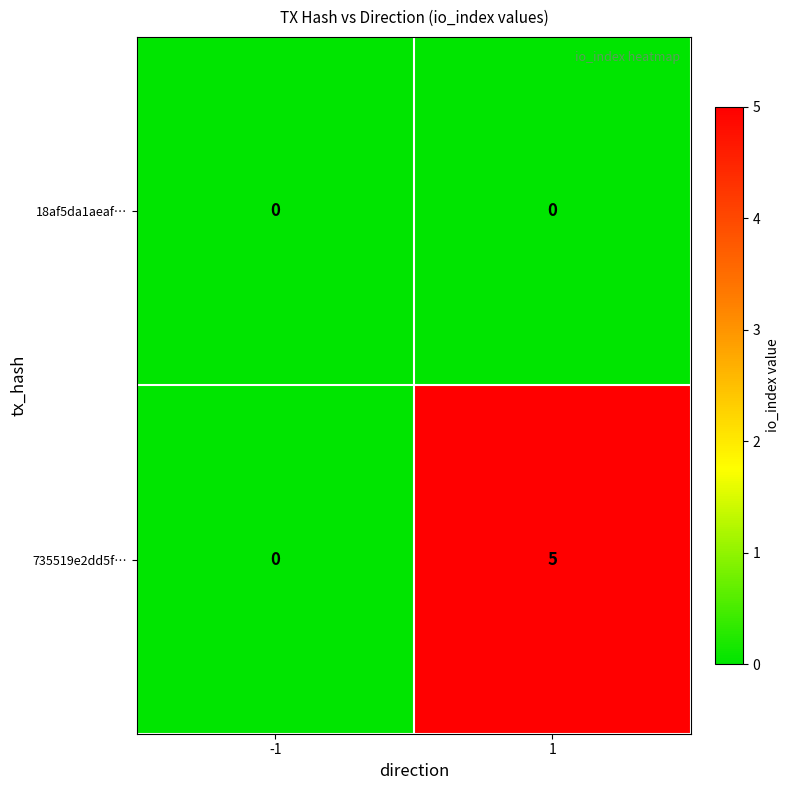

What is the total value across all series at 1?

5